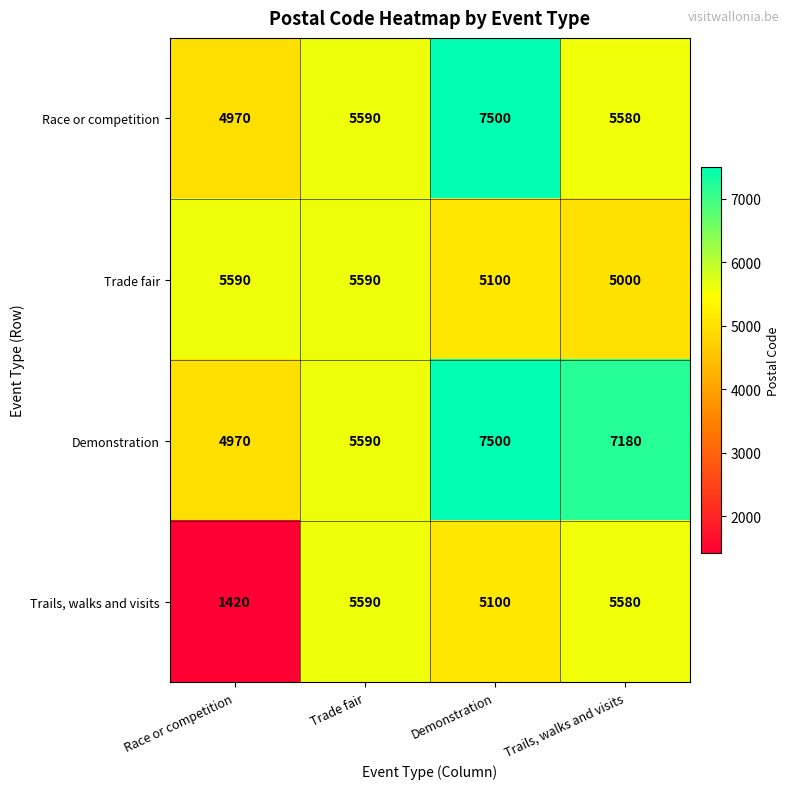

Reading right to left, extract all data points from this chart.

Race or competition: Trails, walks and visits=5580	Demonstration=7500	Trade fair=5590	Race or competition=4970
Trade fair: Trails, walks and visits=5000	Demonstration=5100	Trade fair=5590	Race or competition=5590
Demonstration: Trails, walks and visits=7180	Demonstration=7500	Trade fair=5590	Race or competition=4970
Trails, walks and visits: Trails, walks and visits=5580	Demonstration=5100	Trade fair=5590	Race or competition=1420